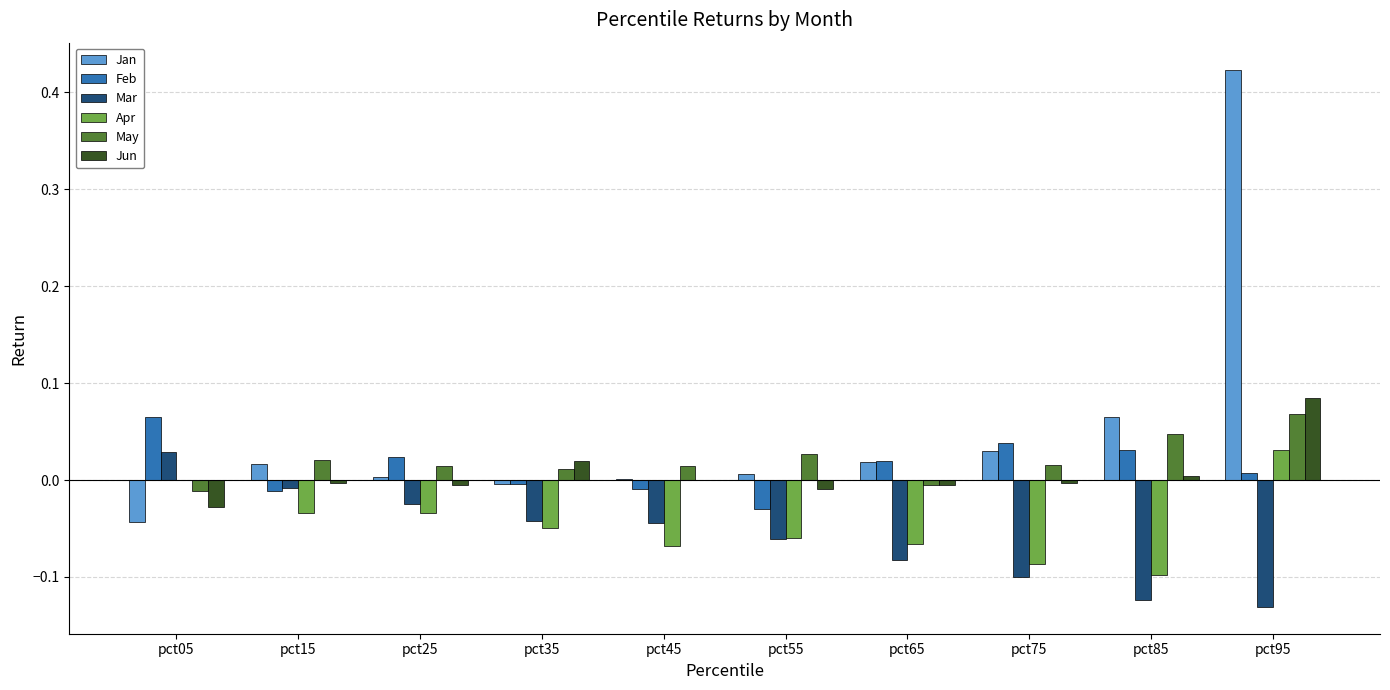

How many groups of bars are there?

10